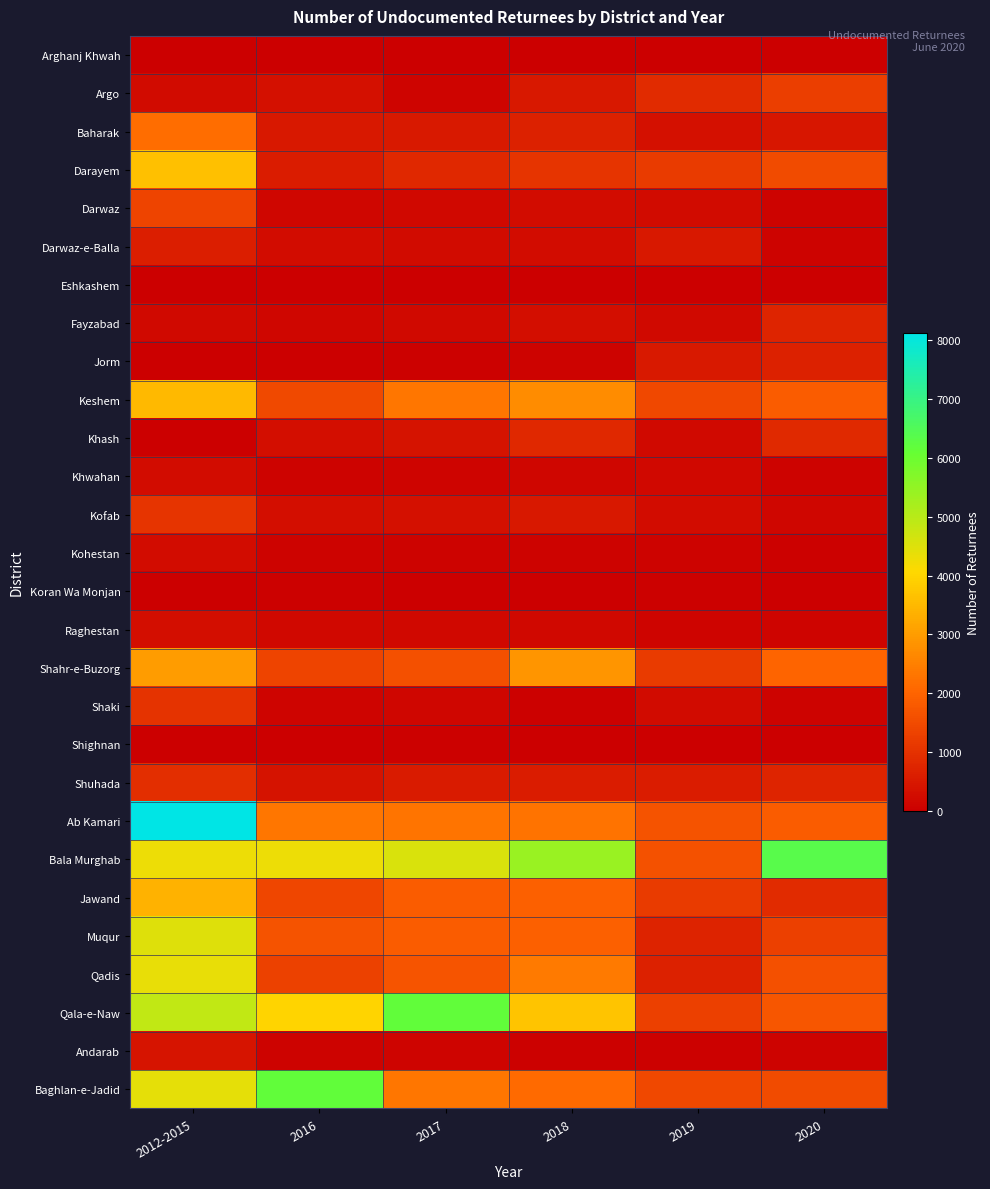

List the series in order of their peak value, highest first.

Ab Kamari, Bala Murghab, Qala-e-Naw, Baghlan-e-Jadid, Muqur, Qadis, Darayem, Keshem, Jawand, Shahr-e-Buzorg, Baharak, Darwaz, Argo, Kofab, Shaki, Shuhada, Khash, Fayzabad, Jorm, Darwaz-e-Balla, Andarab, Raghestan, Khwahan, Kohestan, Koran Wa Monjan, Shighnan, Arghanj Khwah, Eshkashem